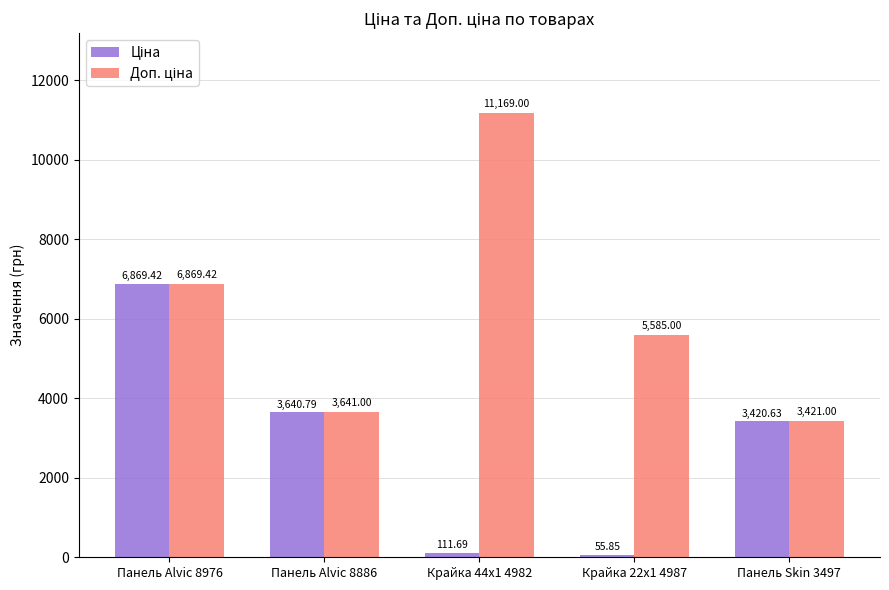

At which category is the sum across all series the highest?

Панель Alvic 8976